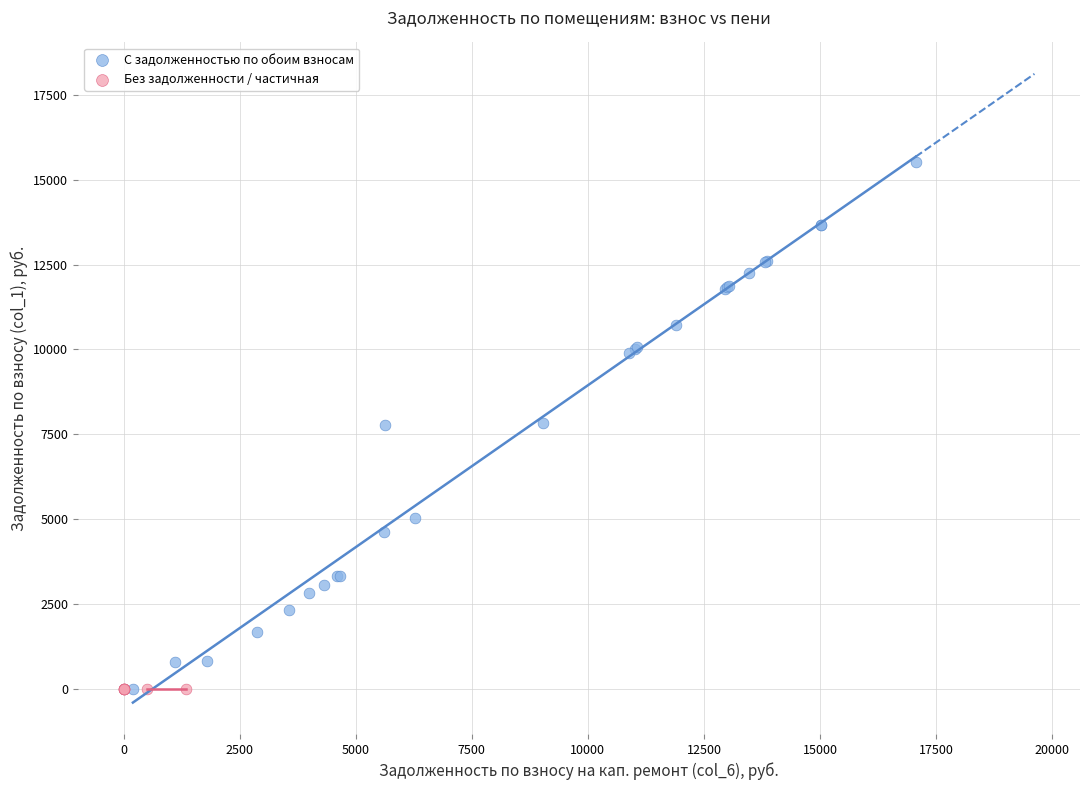

What are all the series names shown in the legend?

С задолженностью по обоим взносам, Без задолженности / частичная